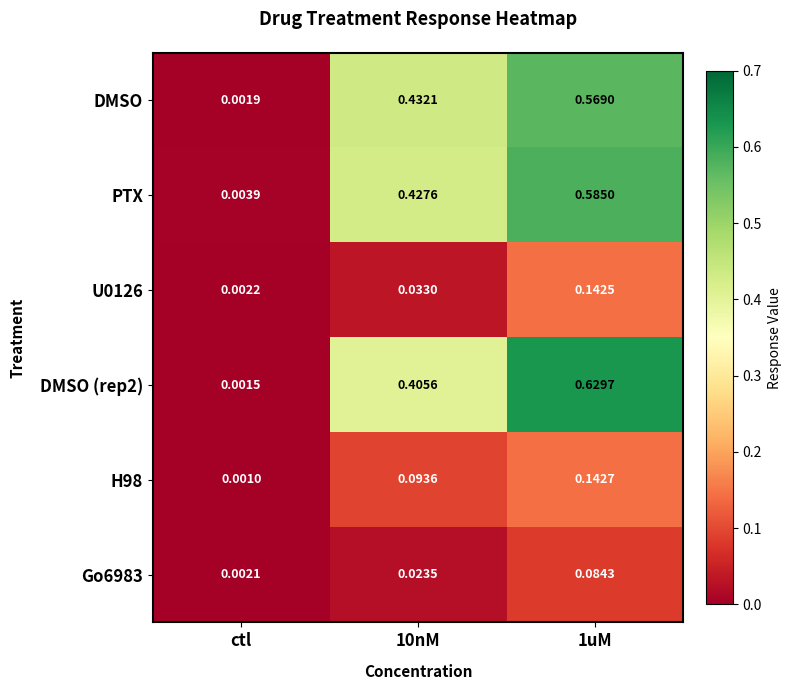

At which label does H98 reach its minimum?

ctl